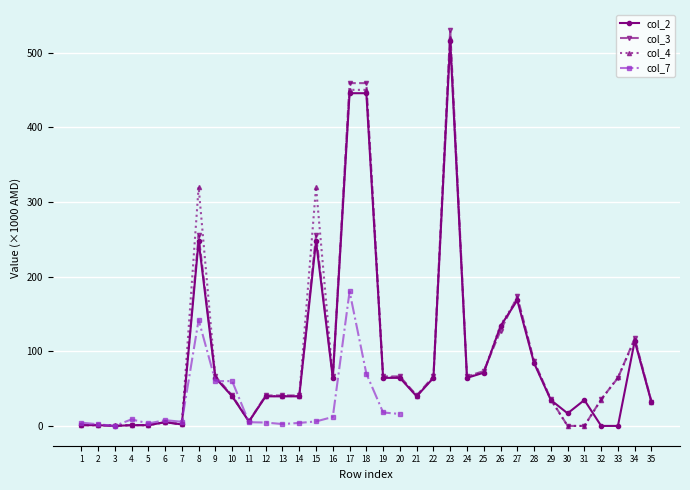

The value of col_2 at 18 is 734.0. True or false?

False